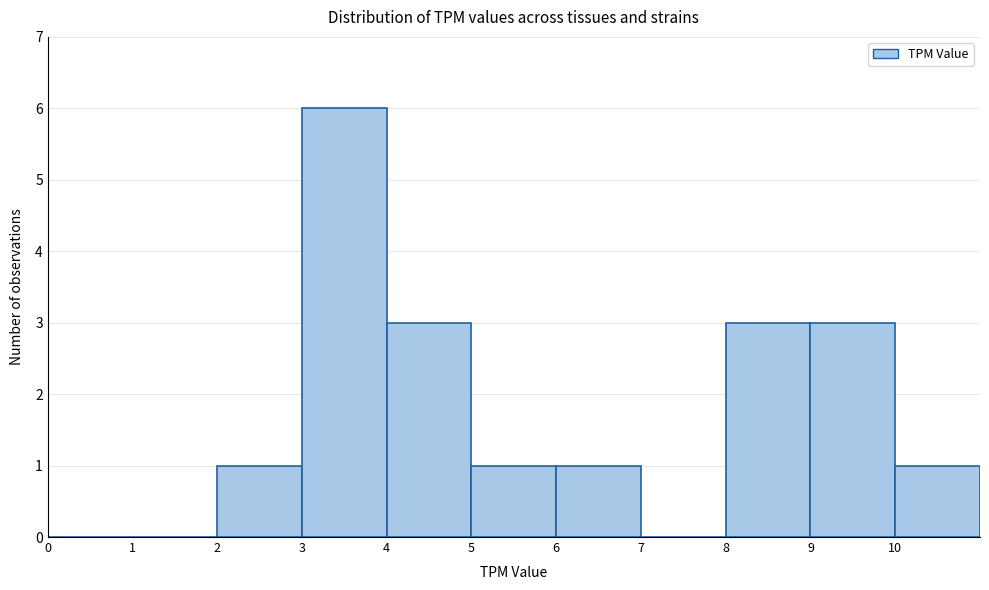

Which range on the x-axis has the tallest bar?

3 to 4